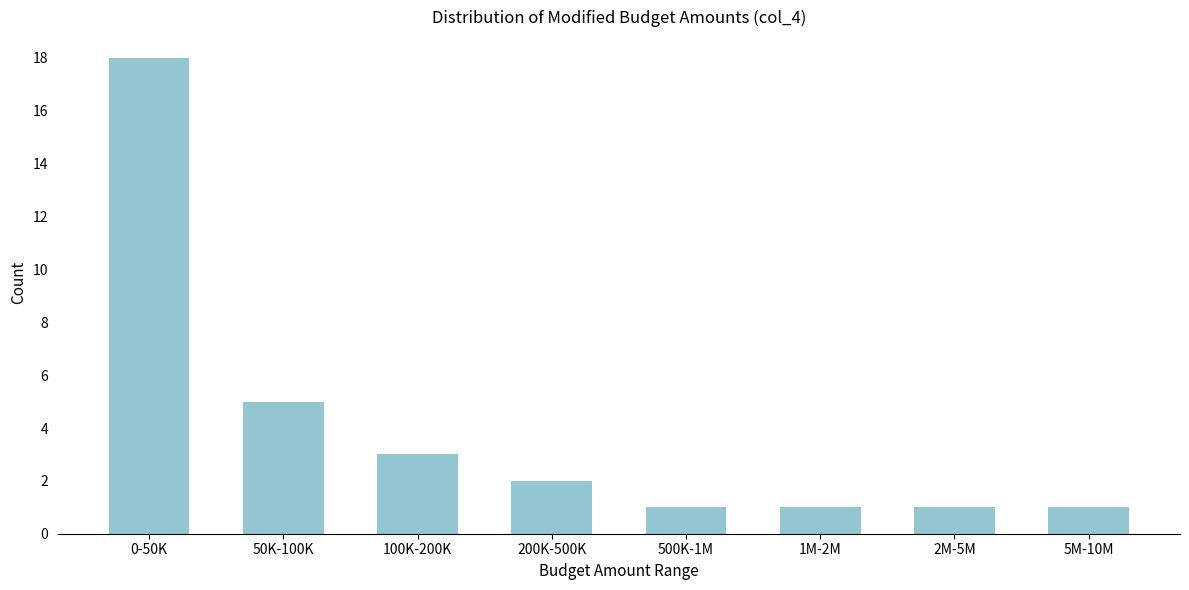

Reading right to left, what are all the values shown in this chart?

1	1	1	1	2	3	5	18